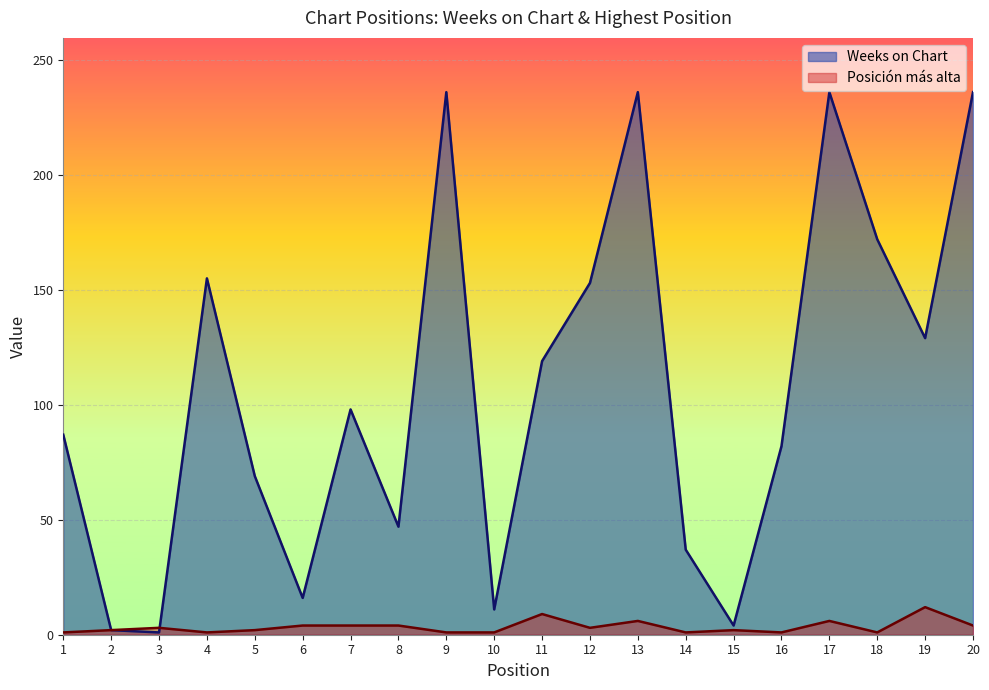

What is the value of the Weeks on Chart point at the 11th from the left?

119